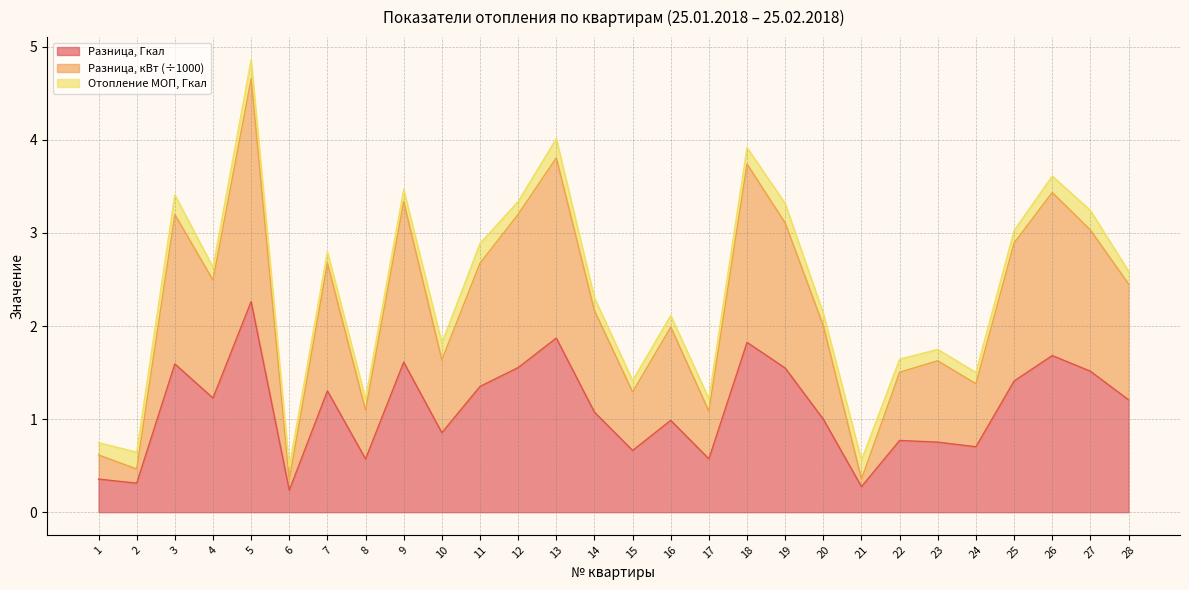

Where does the Разница, кВт series first go above 2?

3